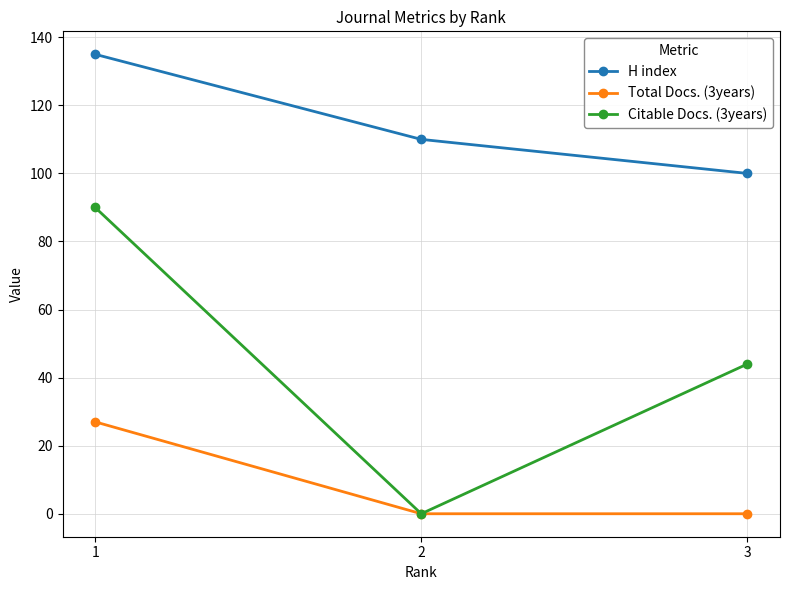

Which series has the largest range (max minus min)?

Citable Docs. (3years)